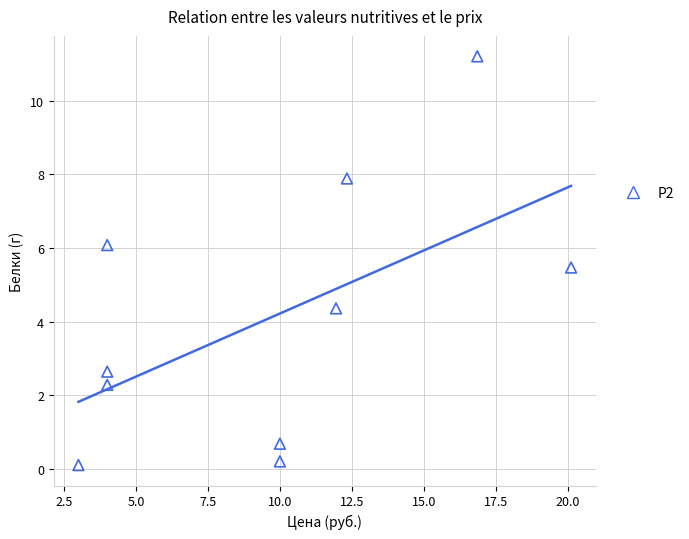

What Y value in the scatter plot is closest to 5?

5.5